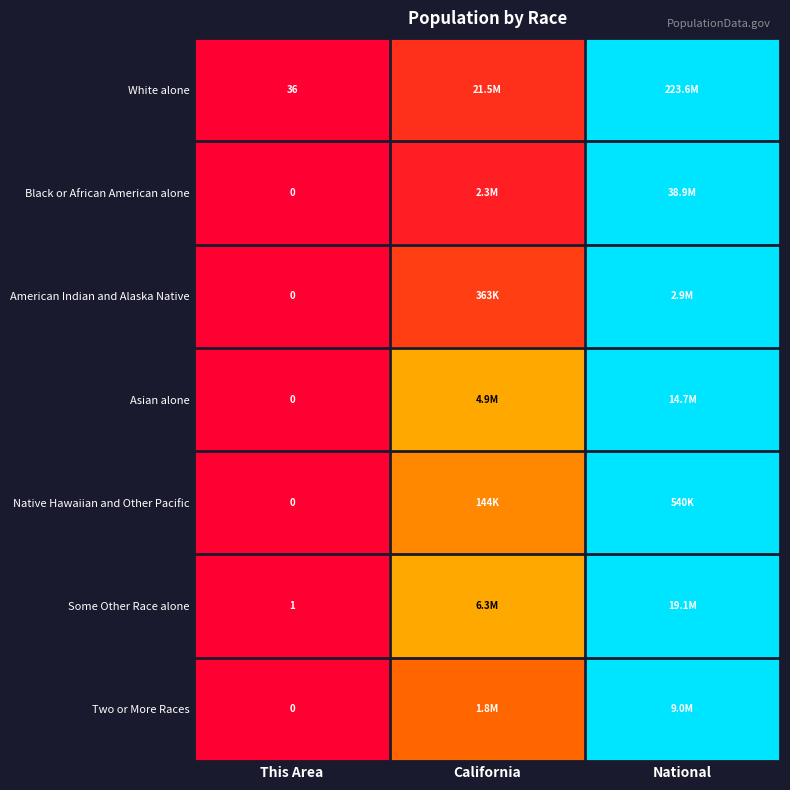

The value of White alone at National is 0.5. True or false?

False